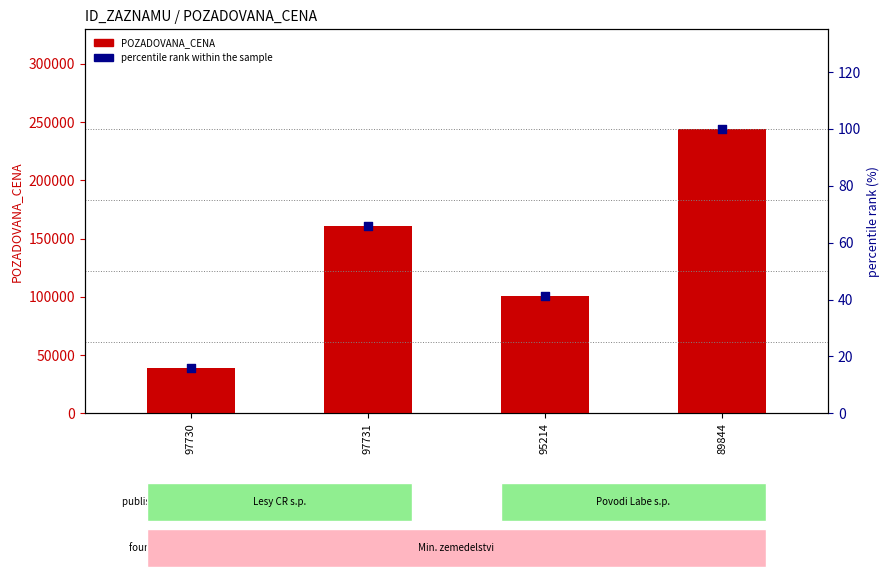

What is the total value across all series at 97731?

160865.8